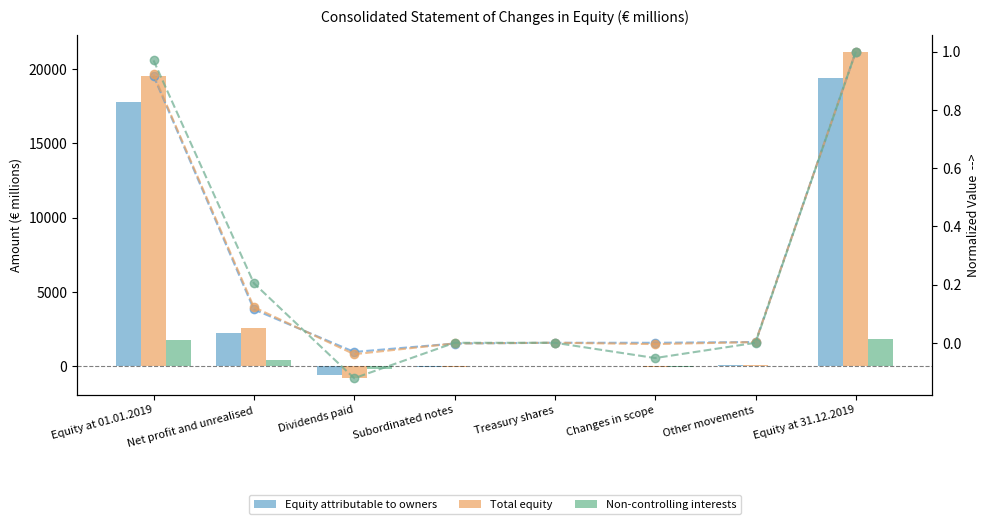

Is it true that Equity attributable to owners (norm) equals -0.0 at Dividends paid?

False